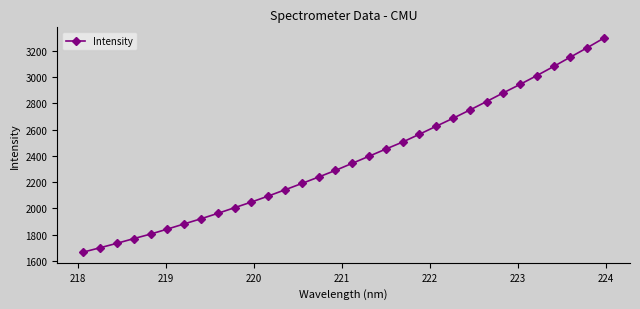

What is the average value?

2375.0